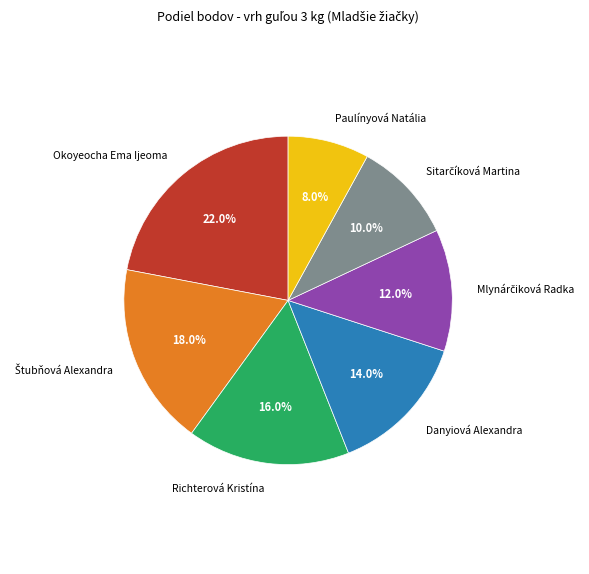

How much of the chart is everything except Okoyeocha Ema Ijeoma?

78.0%